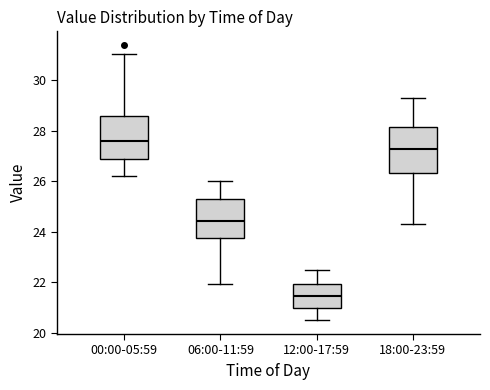

Which box has the highest median line?

00:00-05:59